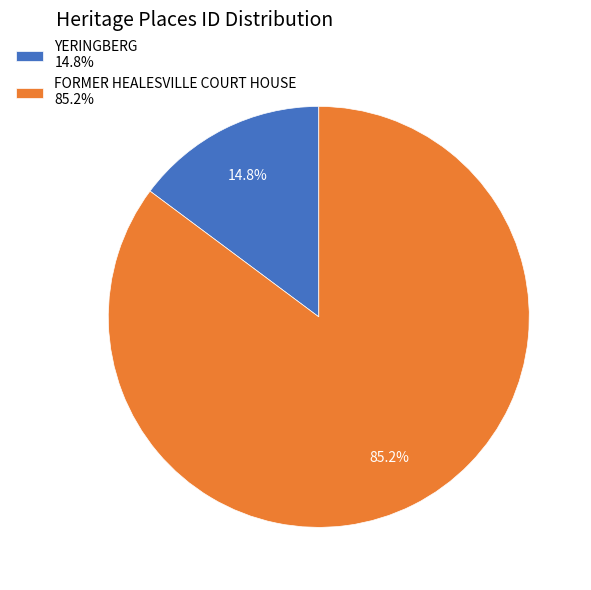

To the nearest percent, what is the difference between the YERINGBERG and FORMER HEALESVILLE COURT HOUSE slice percentages?

70%